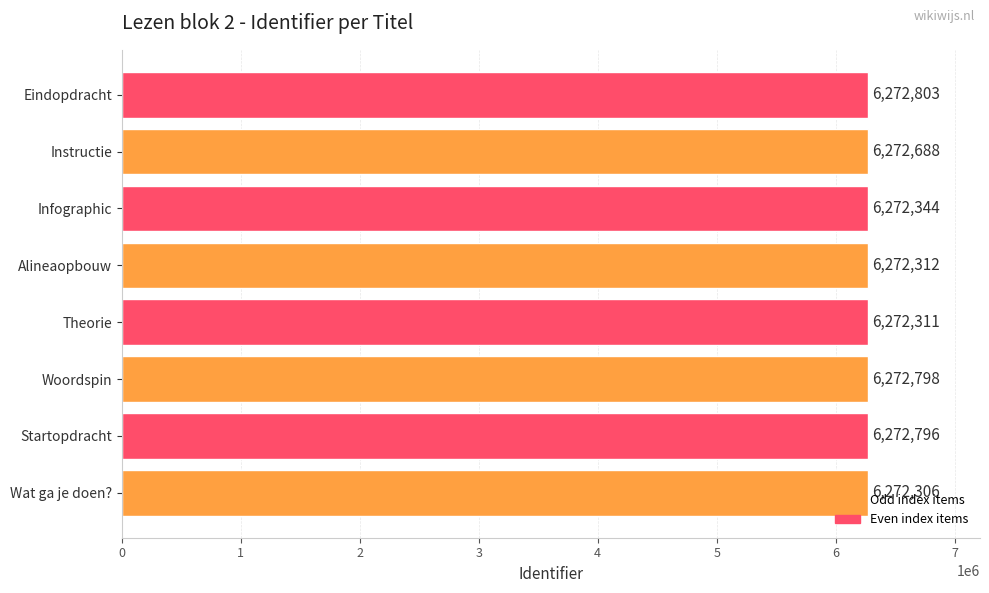

What is the approximate value at Alineaopbouw?

6272312